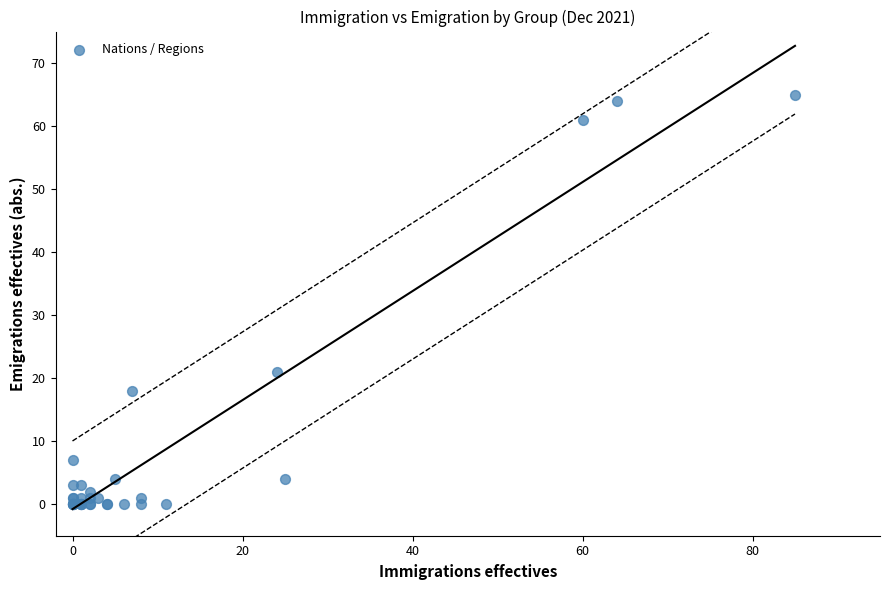

What Y value in the scatter plot is closest to 32?

21